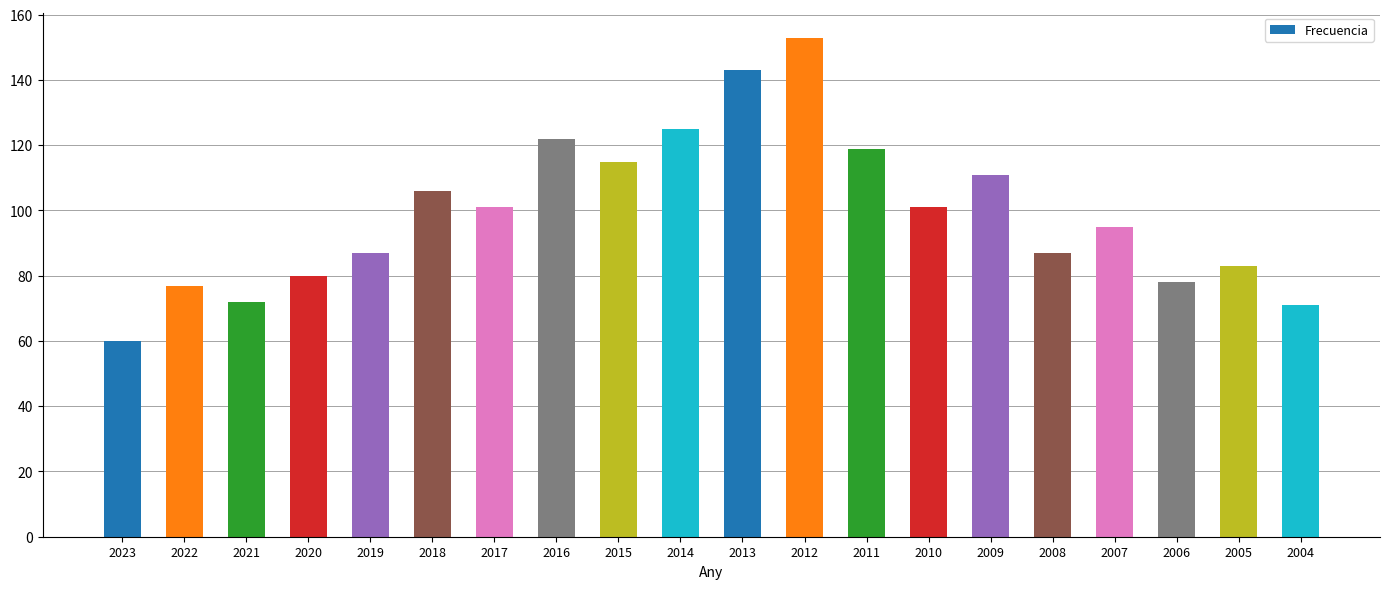

How many data points does each series have?

20